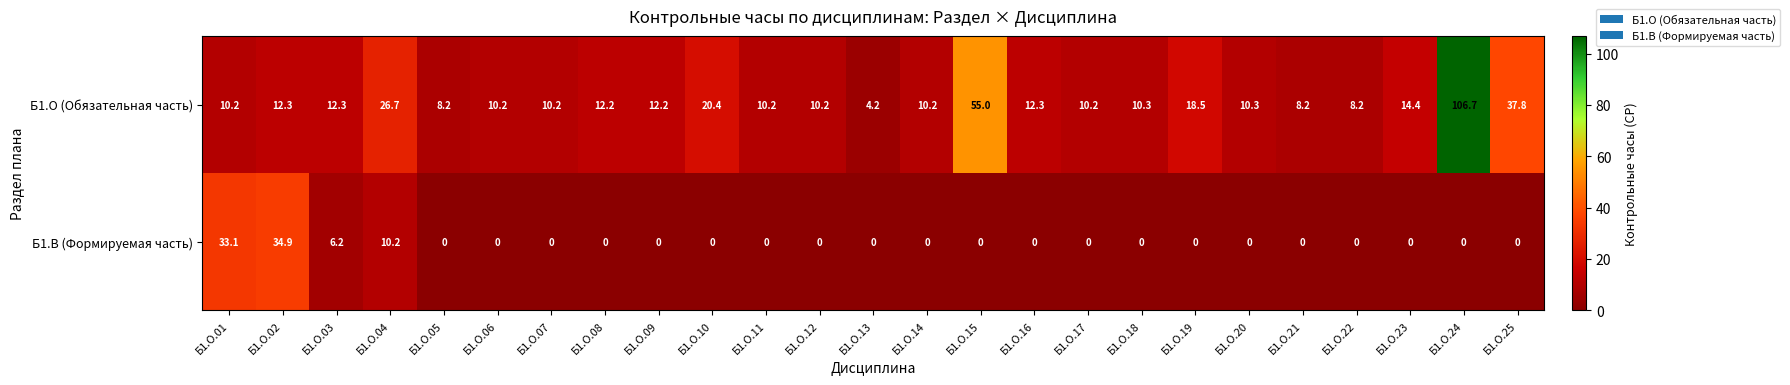

How many categories are shown in the chart?

25